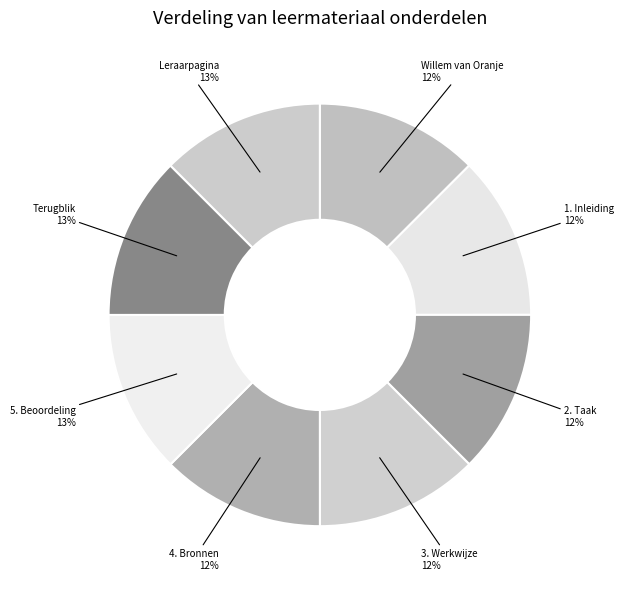

Combined, do 1. Inleiding and 2. Taak account for over 50%?

No